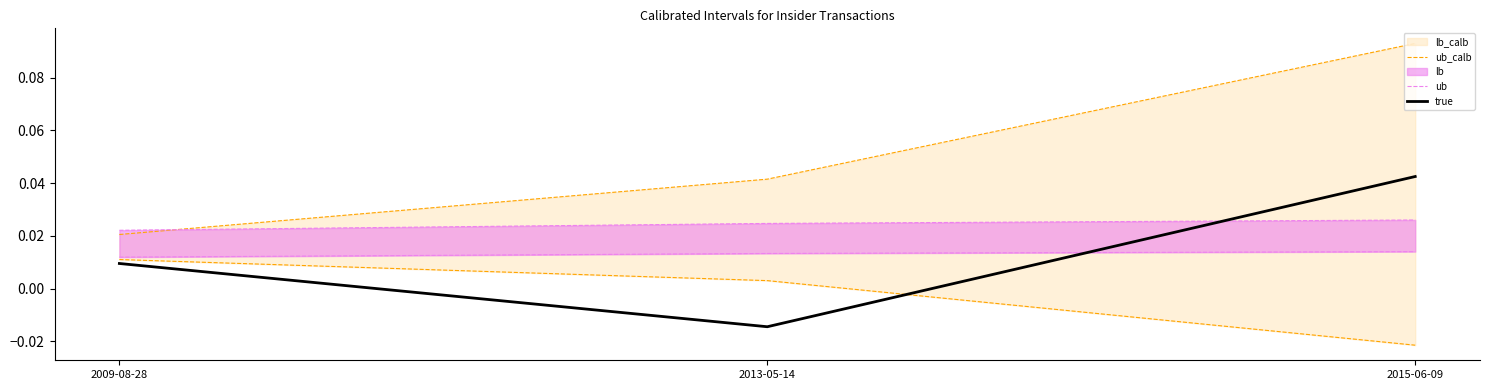

Where does the true series first go above 0?

2009-08-28